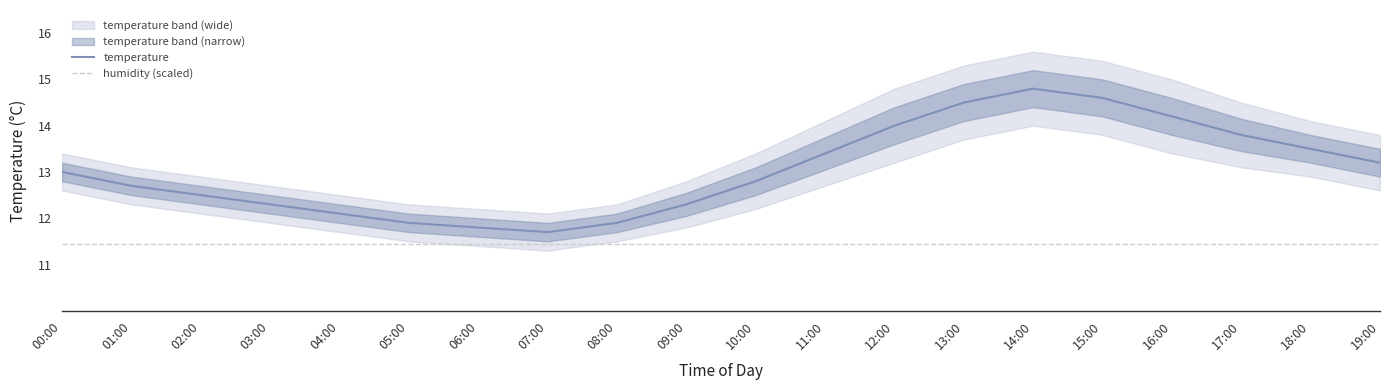

True or false: temperature and humidity (scaled) intersect in this chart.

False